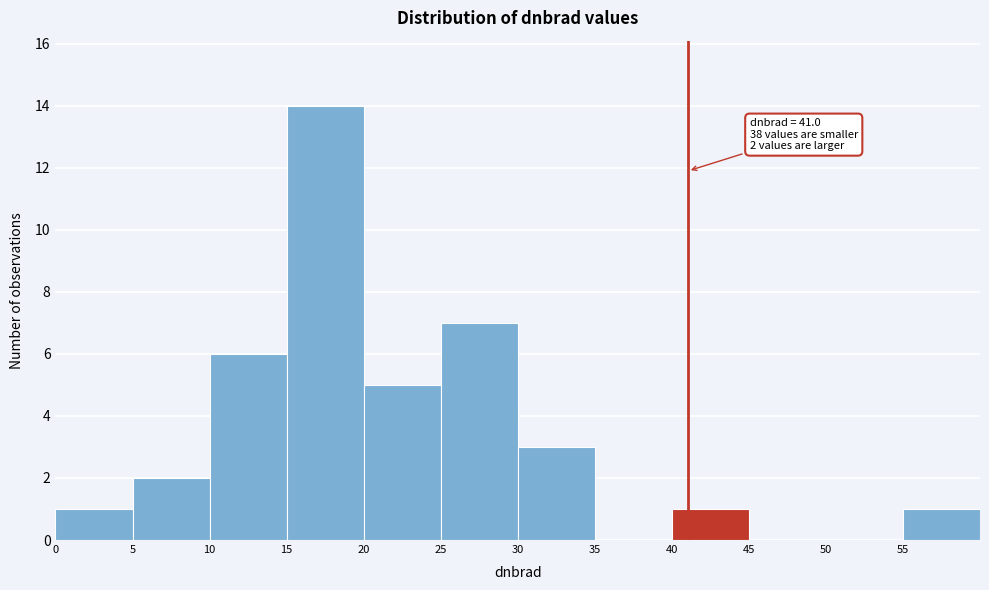

Which range on the x-axis has the tallest bar?

15 to 20